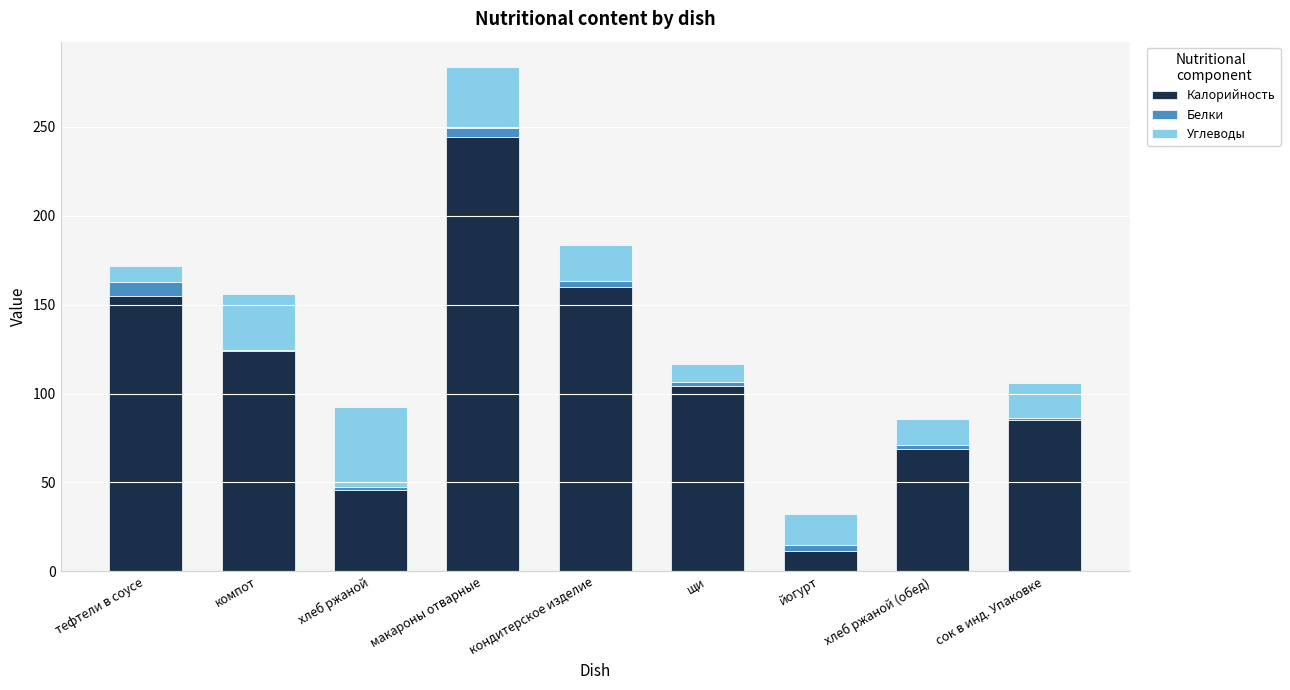

What is the highest value of the Калорийность series?

244.5